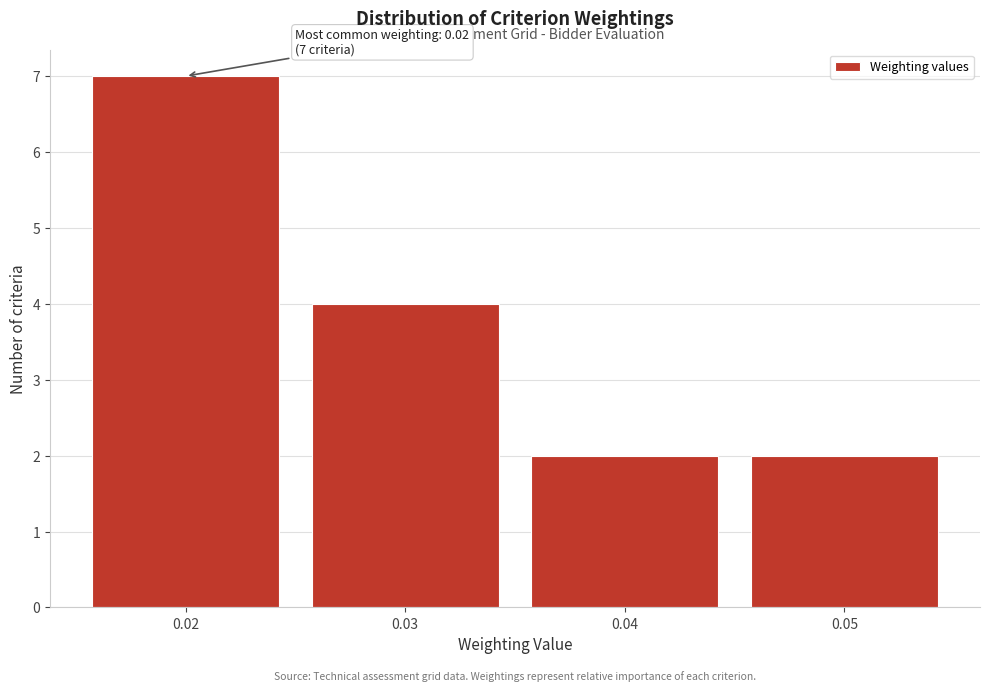

Over which range of the x-axis is the bar tallest?

0.015 to 0.025